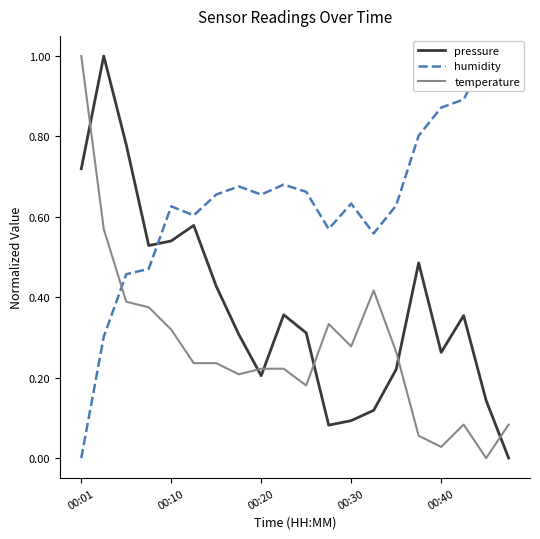

True or false: temperature and pressure intersect in this chart.

True